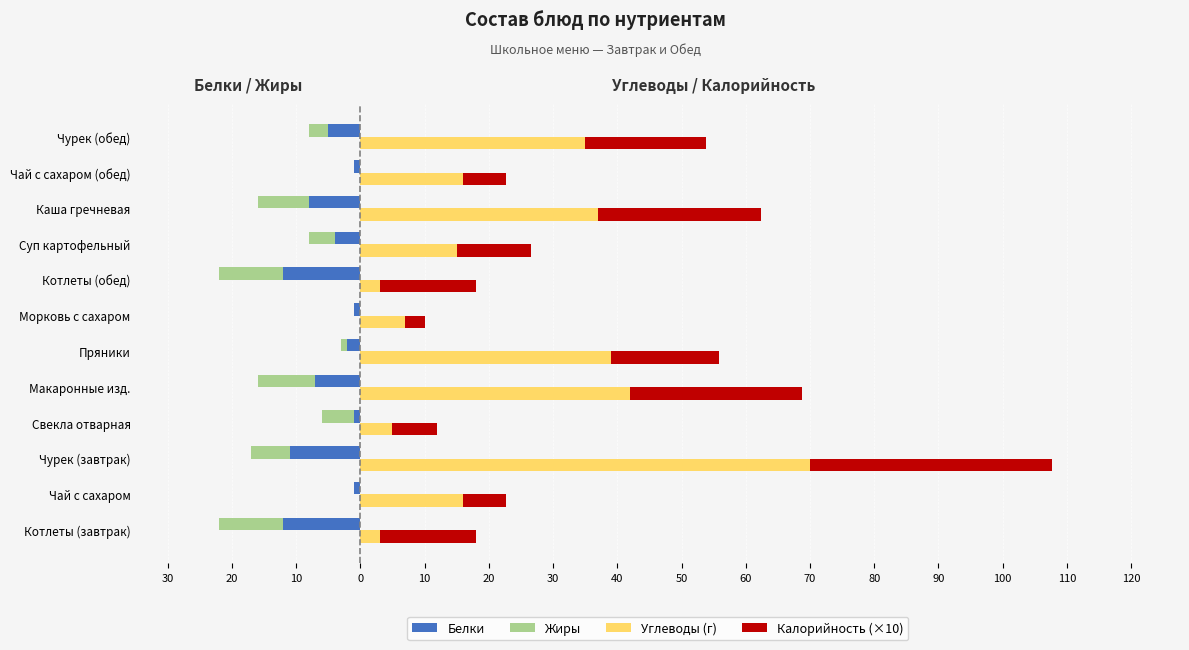

The value of Жиры at Котлеты (обед) is -3.2. True or false?

False